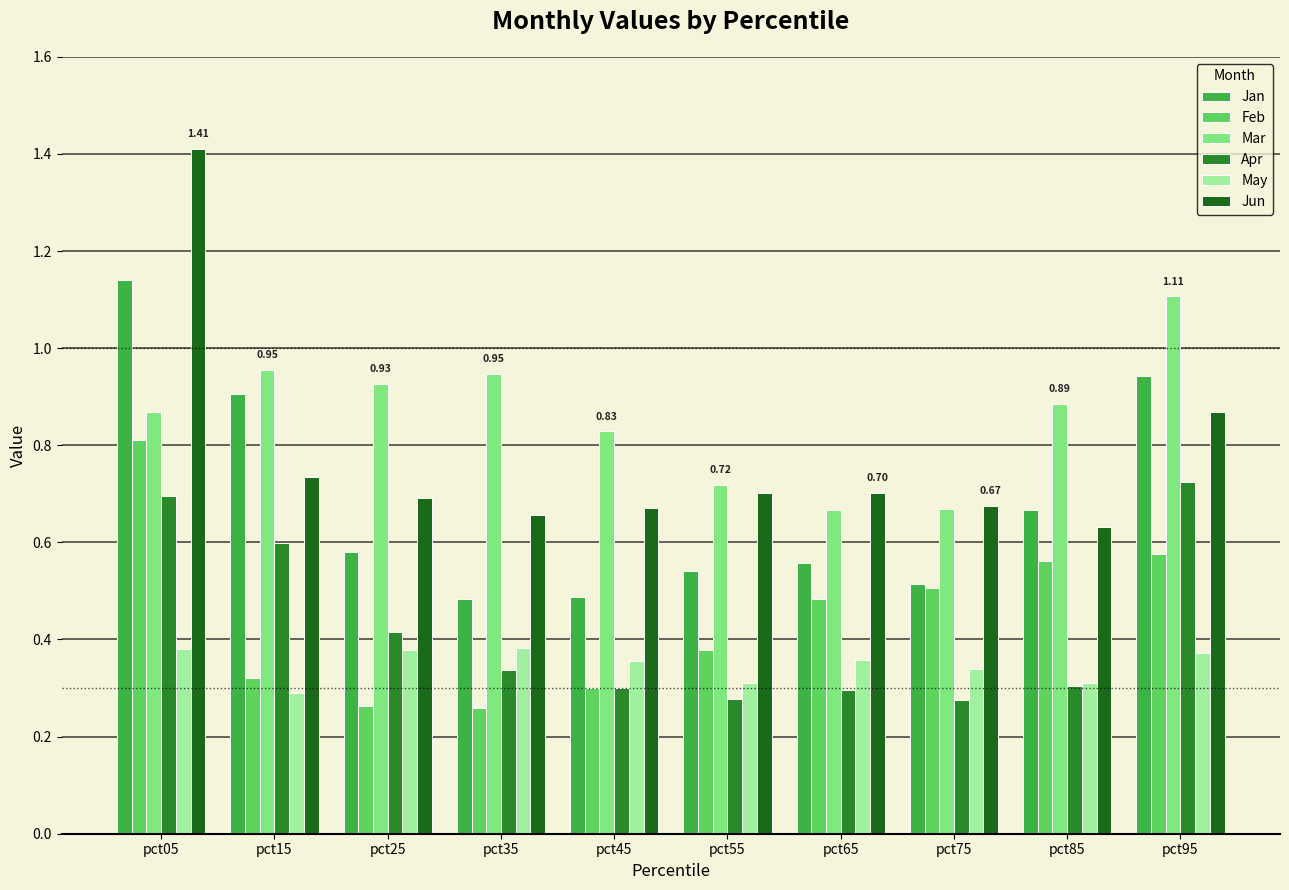

Reading left to right, what are all the values shown in this chart?

Jan: pct05=1.1	pct15=0.9	pct25=0.6	pct35=0.5	pct45=0.5	pct55=0.5	pct65=0.6	pct75=0.5	pct85=0.7	pct95=0.9
Feb: pct05=0.8	pct15=0.3	pct25=0.3	pct35=0.3	pct45=0.3	pct55=0.4	pct65=0.5	pct75=0.5	pct85=0.6	pct95=0.6
Mar: pct05=0.9	pct15=1.0	pct25=0.9	pct35=0.9	pct45=0.8	pct55=0.7	pct65=0.7	pct75=0.7	pct85=0.9	pct95=1.1
Apr: pct05=0.7	pct15=0.6	pct25=0.4	pct35=0.3	pct45=0.3	pct55=0.3	pct65=0.3	pct75=0.3	pct85=0.3	pct95=0.7
May: pct05=0.4	pct15=0.3	pct25=0.4	pct35=0.4	pct45=0.4	pct55=0.3	pct65=0.4	pct75=0.3	pct85=0.3	pct95=0.4
Jun: pct05=1.4	pct15=0.7	pct25=0.7	pct35=0.7	pct45=0.7	pct55=0.7	pct65=0.7	pct75=0.7	pct85=0.6	pct95=0.9